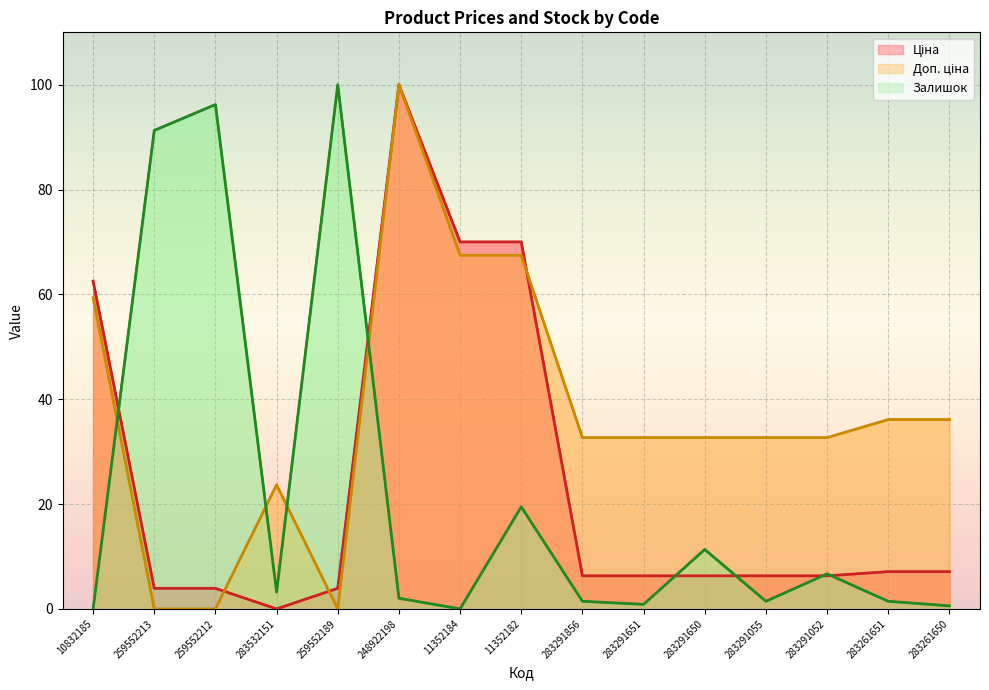

What is the label of the 2nd point from the left?

259552213